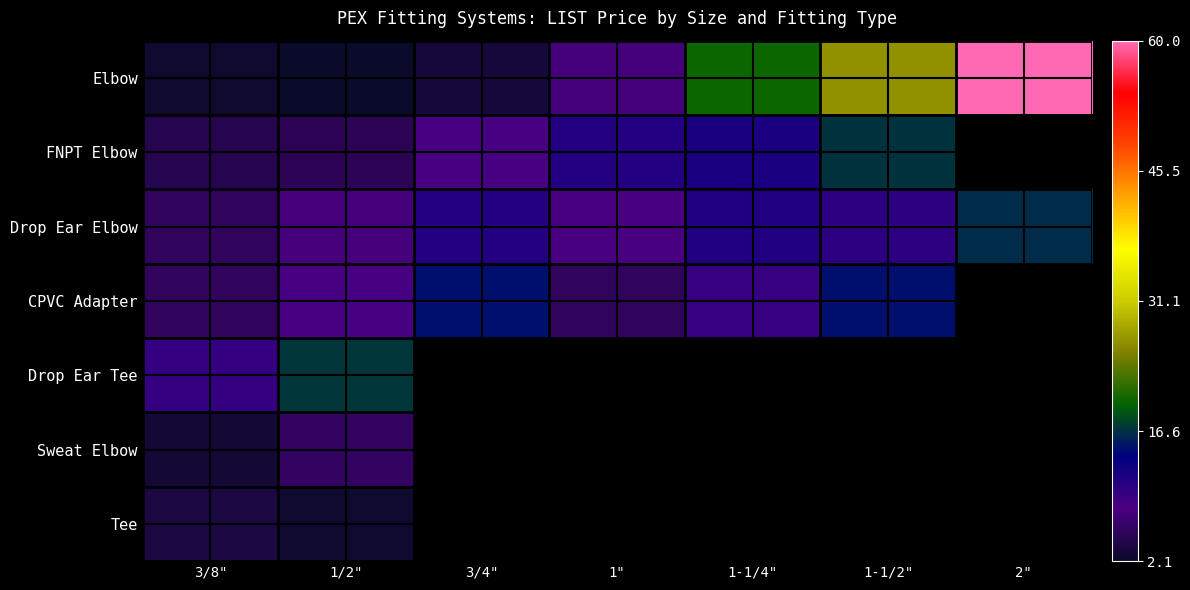

At which label does CPVC Adapter reach its peak?

3/4"